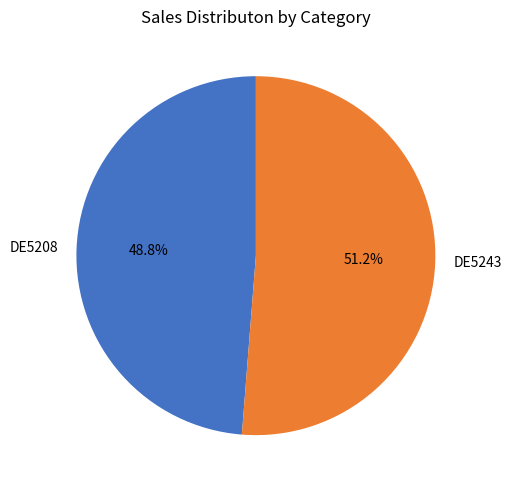

Does DE5243 represent more than half of the total?

Yes